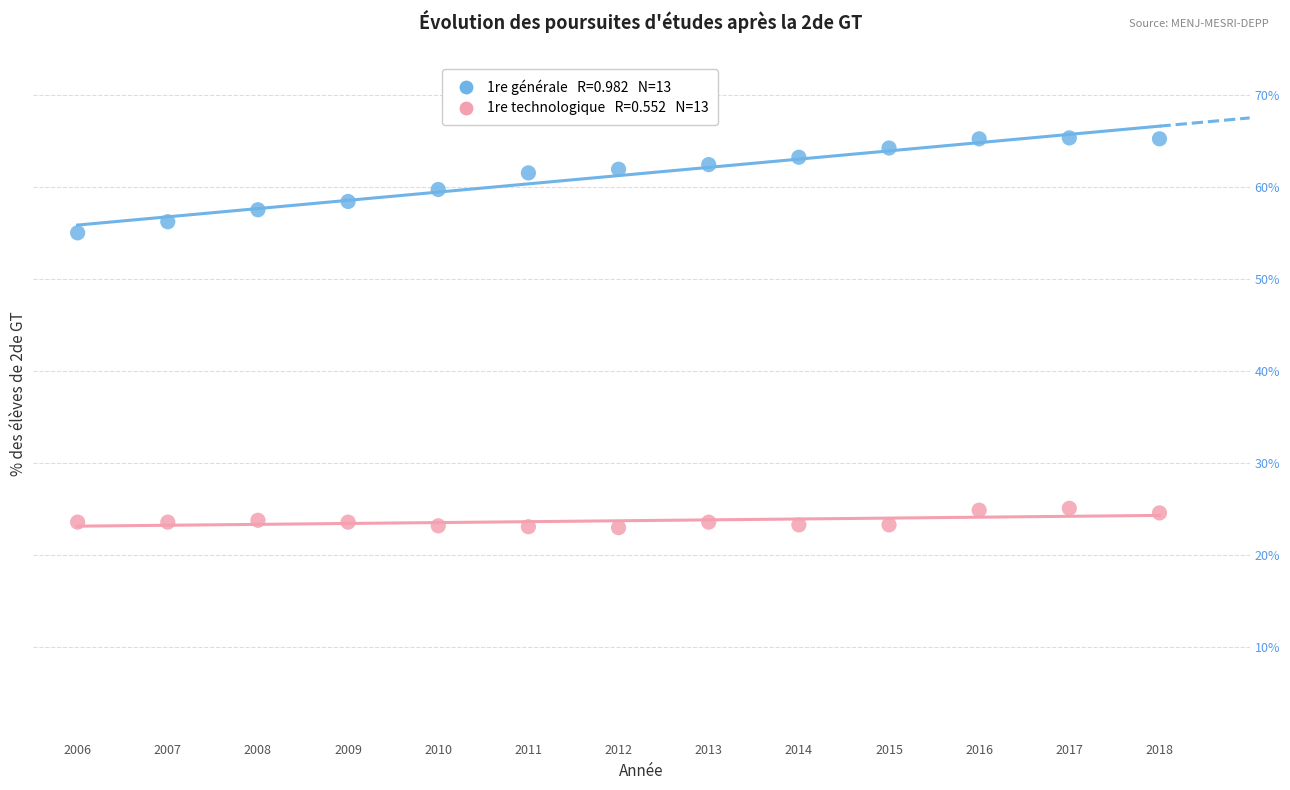

Across all series, what Y value is closest to 44?

55.0